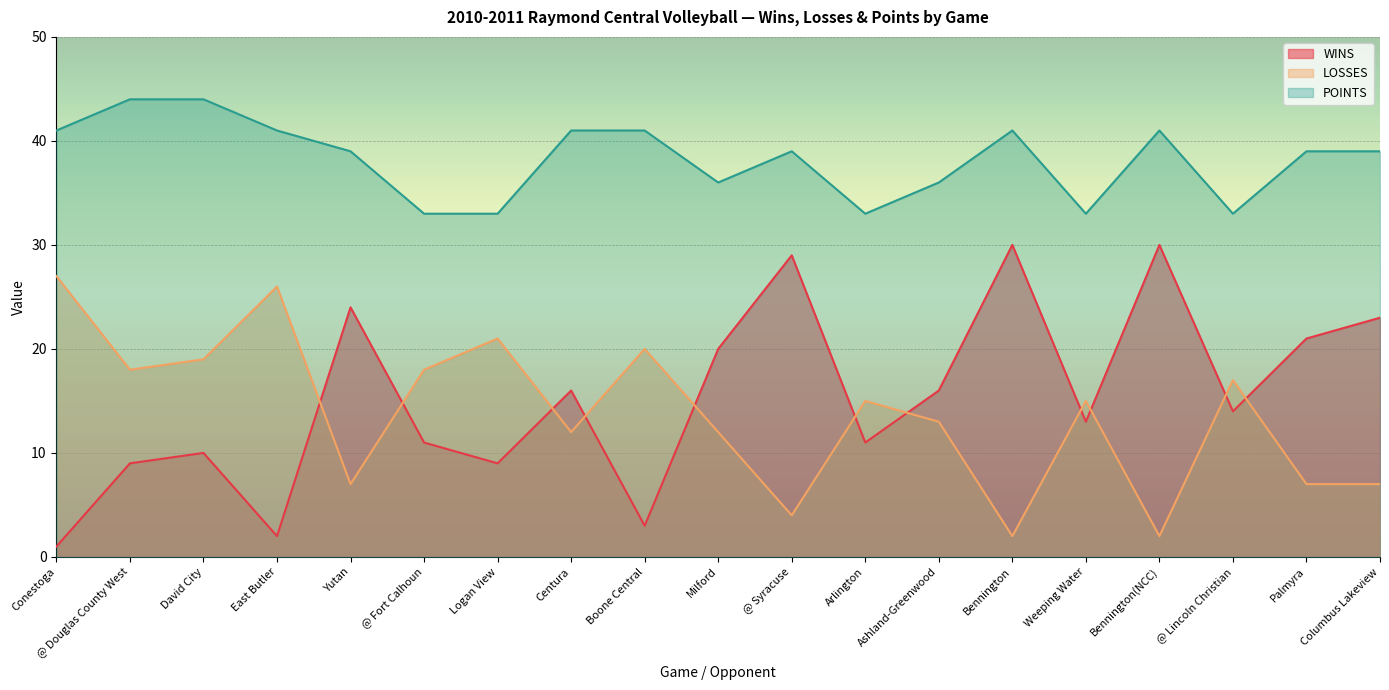

What is the maximum value for LOSSES?

27